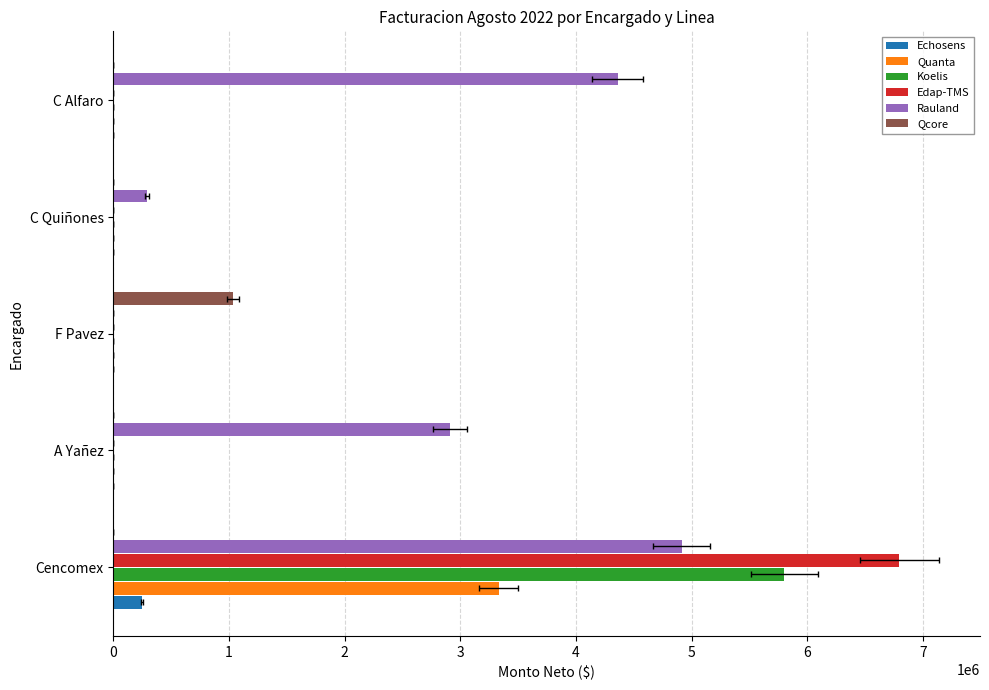

Which series has the largest range (max minus min)?

Edap-TMS